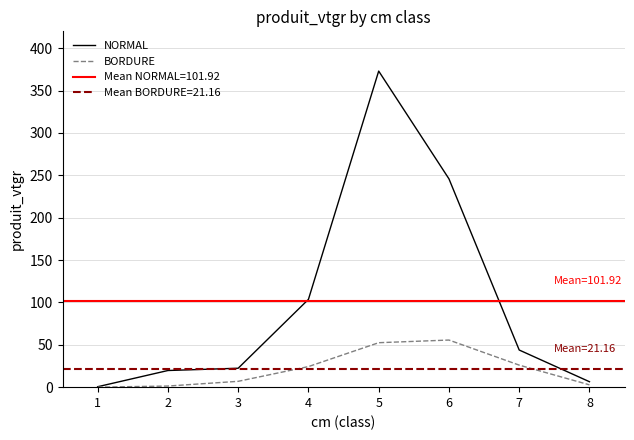

Which category has the lowest value in the BORDURE series?

1